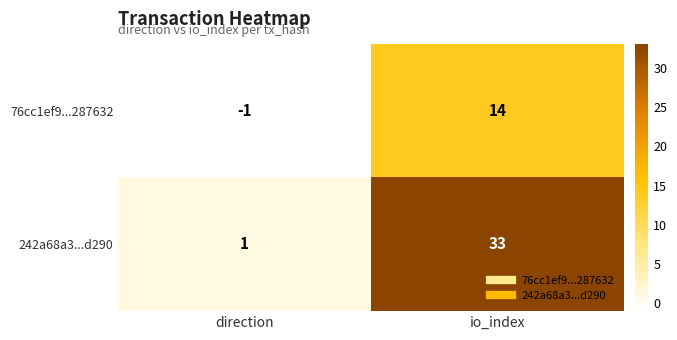

Between direction and io_index, which series saw the biggest shift?

242a68a3...d290